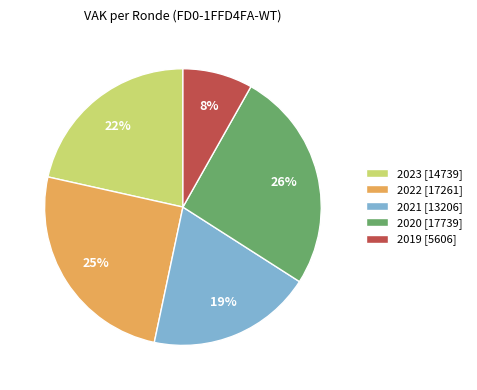

To the nearest percent, what is the average slice percentage?

20%